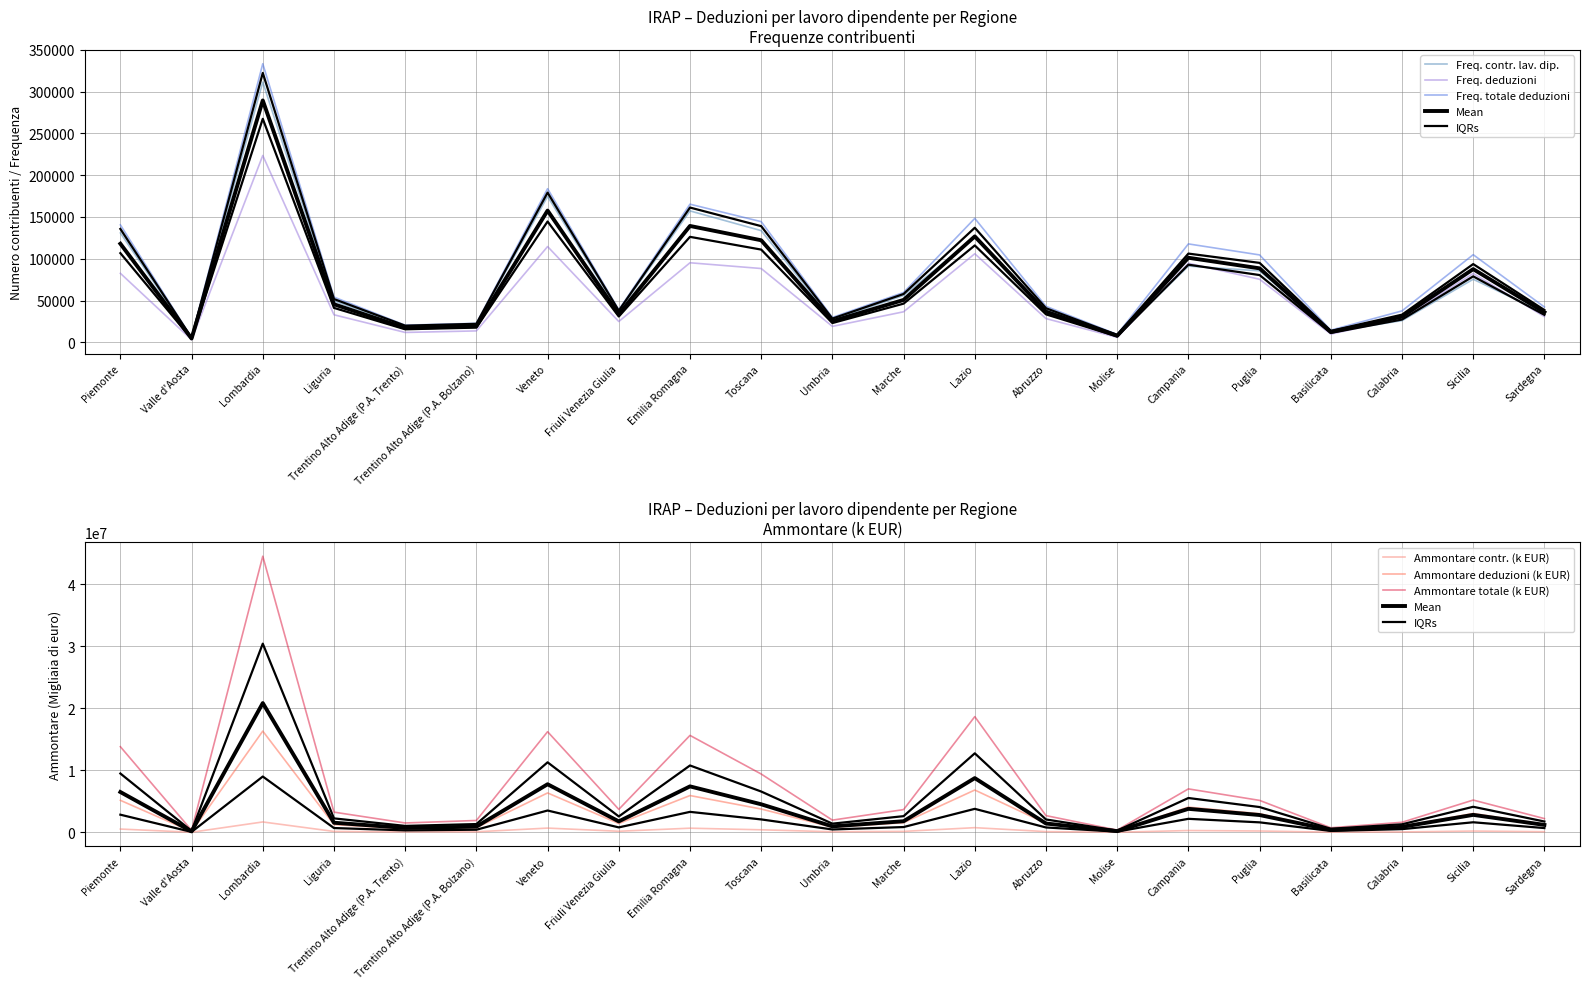

Reading right to left, list all the values displayed in this chart.

Freq. contr. lav. dip.: 34985	75471	25940	12624	85528	91215	8153	38512	125926	56028	27035	133669	157283	36800	174564	21527	19329	49412	311489	5118	130877
Freq. deduzioni: 30737	82368	28540	9813	75430	94598	5900	28359	106006	36505	19018	88313	95194	24873	114605	13613	11773	32924	223644	3036	82571
Freq. totale deduzioni: 42241	104875	37562	14513	104592	117783	9410	43069	148345	59620	29711	144431	165337	38814	183849	22705	20450	54125	333504	5485	140537
Ammontare contr. (k EUR): 107497	209341	68435	35359	218160	293728	20040	121174	755513	156842	98157	411219	672085	176492	686289	89704	72413	146493	1677888	17633	531568
Ammontare deduzioni (k EUR): 1275026	3041585	971480	422935	3007004	4069488	211839	1451958	6827298	1553936	832117	3762609	5936054	1422503	6356841	756014	566414	1244634	16329315	121430	5164443
Ammontare totale (k EUR): 2218874	5206446	1624125	737708	5154254	7009802	363106	2698558	18664705	3669335	1971222	9407865	15635985	3706614	16233485	1916539	1512184	3259624	44532399	326519	13814724